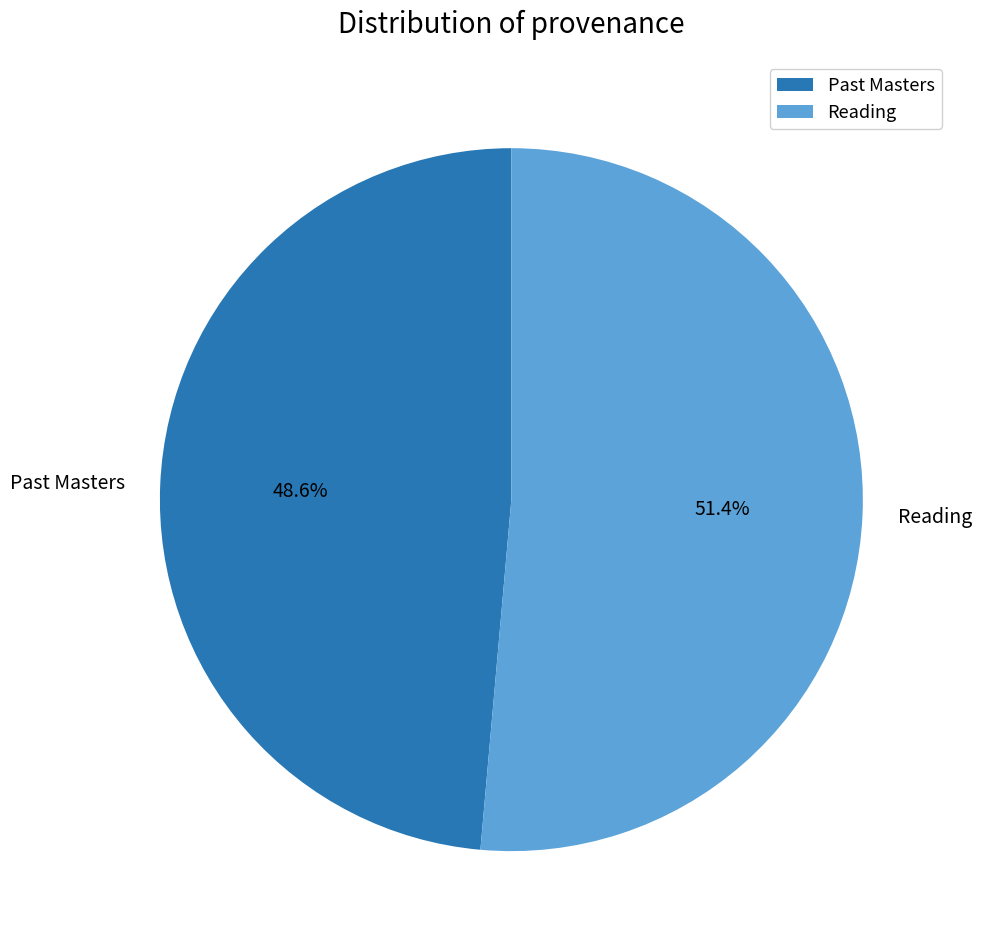

Which category has the smallest portion of the pie?

Past Masters